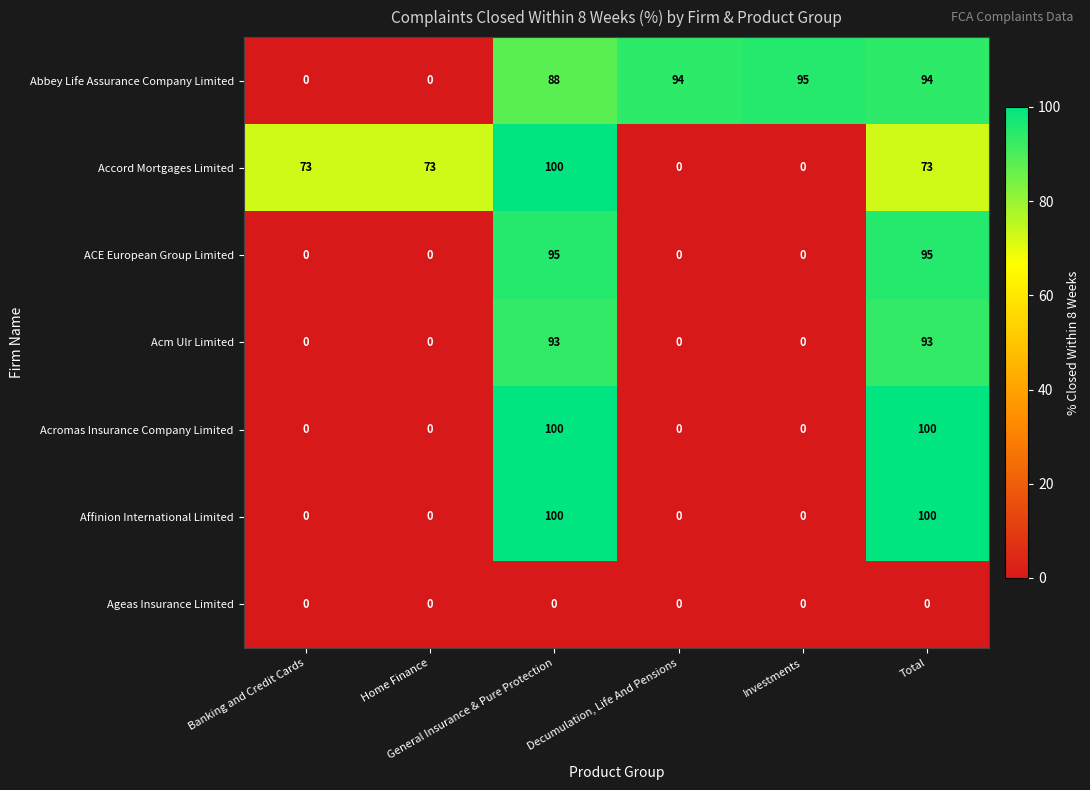

Which series has the largest total across all categories?

Abbey Life Assurance Company Limited